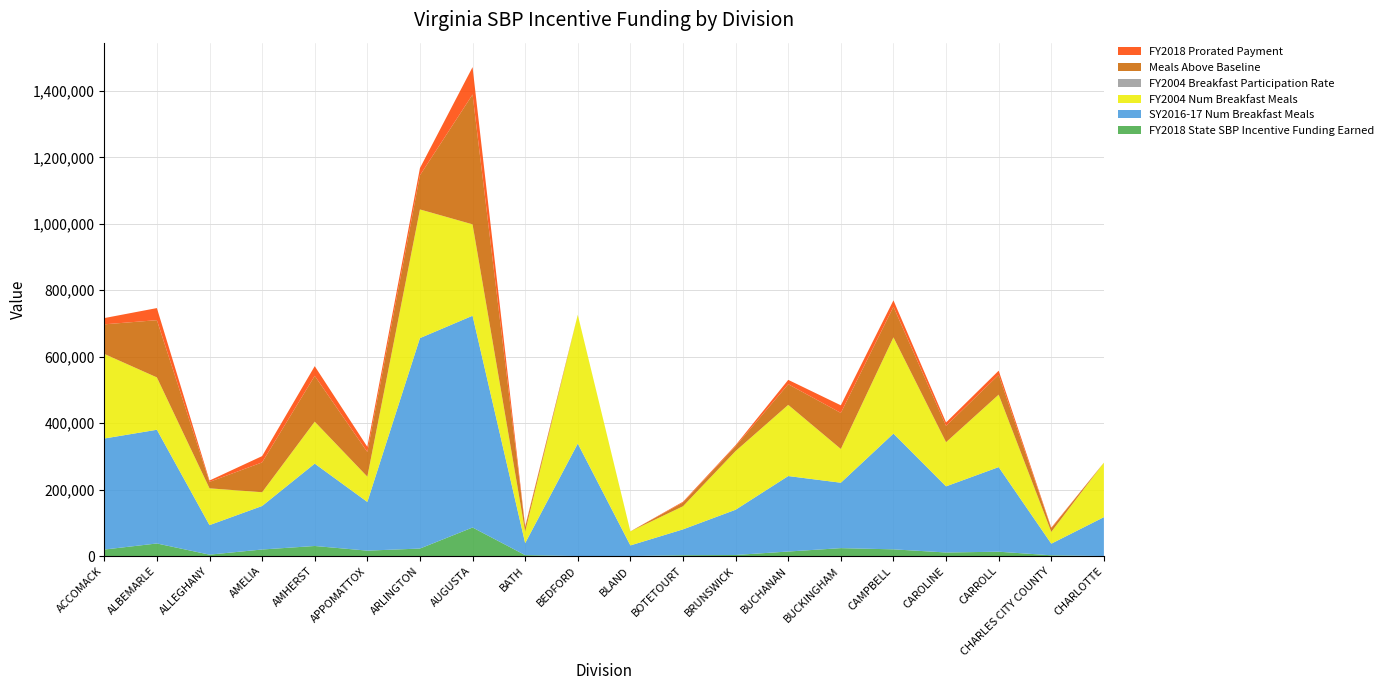

Reading left to right, what are all the values shown in this chart?

FY2018 State SBP Incentive Funding Earned: ACCOMACK=19600.5	ALBEMARLE=37904.0	ALLEGHANY=4263.2	AMELIA=19759.1	AMHERST=30343.5	APPOMATTOX=16334.6	ARLINGTON=22618.6	AUGUSTA=85962.4	BATH=2847.5	BEDFORD=0.0	BLAND=0.0	BOTETOURT=2492.2	BRUNSWICK=3233.3	BUCHANAN=13671.9	BUCKINGHAM=23867.8	CAMPBELL=20240.9	CAROLINE=10783.5	CARROLL=13103.2	CHARLES CITY COUNTY=2346.1	CHARLOTTE=0.0
SY2016-17 Num Breakfast Meals: ACCOMACK=334247.0	ALBEMARLE=342297.0	ALLEGHANY=88854.0	AMELIA=130954.0	AMHERST=247889.0	APPOMATTOX=146577.0	ARLINGTON=633471.0	AUGUSTA=637442.0	BATH=36033.0	BEDFORD=338695.0	BLAND=32014.0	BOTETOURT=77863.0	BRUNSWICK=136230.0	BUCHANAN=227166.0	BUCKINGHAM=196869.0	CAMPBELL=348396.0	CAROLINE=199030.0	CARROLL=254703.0	CHARLES CITY COUNTY=34932.0	CHARLOTTE=117142.0
FY2004 Num Breakfast Meals: ACCOMACK=254558.0	ALBEMARLE=157567.0	ALLEGHANY=110765.0	AMELIA=41364.0	AMHERST=126327.0	APPOMATTOX=76111.0	ARLINGTON=387276.0	AUGUSTA=275121.0	BATH=34770.0	BEDFORD=387606.0	BLAND=42251.0	BOTETOURT=69527.0	BRUNSWICK=176604.0	BUCHANAN=214231.0	BUCKINGHAM=101588.0	CAMPBELL=289675.0	CAROLINE=132929.0	CARROLL=218028.0	CHARLES CITY COUNTY=35374.0	CHARLOTTE=164080.0
FY2004 Breakfast Participation Rate: ACCOMACK=48.2	ALBEMARLE=12.9	ALLEGHANY=38.4	AMELIA=24.0	AMHERST=27.8	APPOMATTOX=33.3	ARLINGTON=21.2	AUGUSTA=25.8	BATH=44.1	BEDFORD=36.1	BLAND=46.0	BOTETOURT=14.7	BRUNSWICK=75.3	BUCHANAN=58.7	BUCKINGHAM=46.5	CAMPBELL=33.4	CAROLINE=36.4	CARROLL=53.4	CHARLES CITY COUNTY=38.5	CHARLOTTE=74.5
Meals Above Baseline: ACCOMACK=89093.0	ALBEMARLE=172291.0	ALLEGHANY=19378.0	AMELIA=89814.0	AMHERST=137925.0	APPOMATTOX=74248.0	ARLINGTON=102812.0	AUGUSTA=390738.0	BATH=12943.0	BEDFORD=0.0	BLAND=0.0	BOTETOURT=11328.0	BRUNSWICK=14697.0	BUCHANAN=62145.0	BUCKINGHAM=108490.0	CAMPBELL=92004.0	CAROLINE=49016.0	CARROLL=59560.0	CHARLES CITY COUNTY=10664.0	CHARLOTTE=0.0
FY2018 Prorated Payment: ACCOMACK=18812.7	ALBEMARLE=36380.6	ALLEGHANY=4091.8	AMELIA=18964.9	AMHERST=29124.0	APPOMATTOX=15678.0	ARLINGTON=21709.6	AUGUSTA=82507.4	BATH=2733.0	BEDFORD=0.0	BLAND=0.0	BOTETOURT=2392.0	BRUNSWICK=3103.4	BUCHANAN=13122.4	BUCKINGHAM=22908.5	CAMPBELL=19427.4	CAROLINE=10350.1	CARROLL=12576.6	CHARLES CITY COUNTY=2251.8	CHARLOTTE=0.0